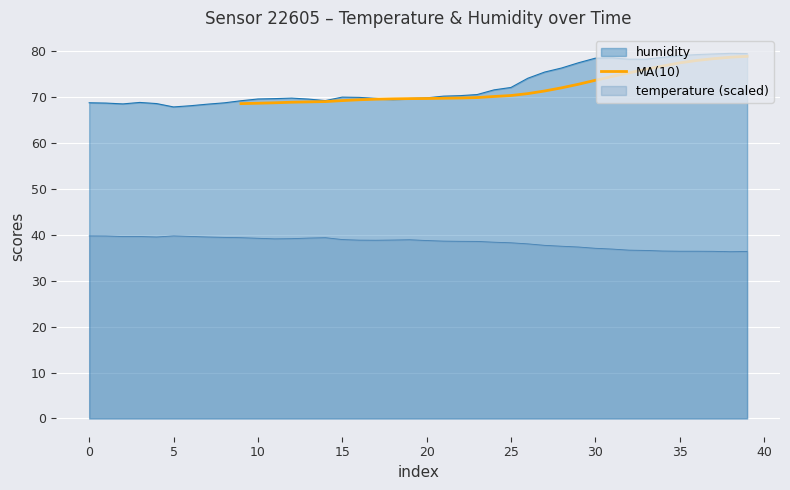

What is the maximum value for MA(10)?

78.9